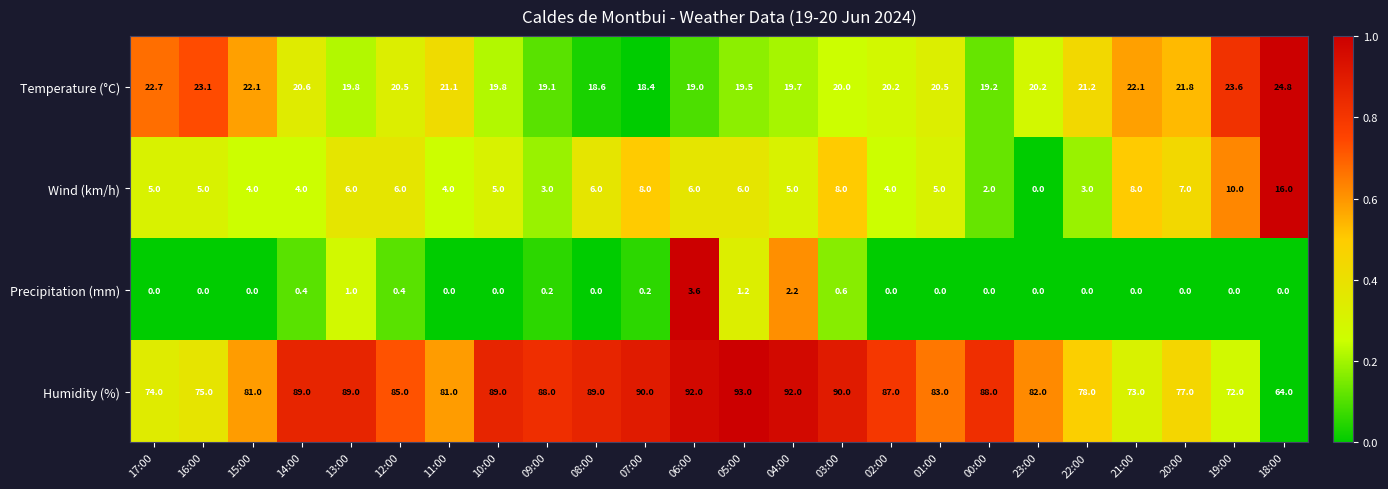

At how many categories does at least one series exceed 50?

24